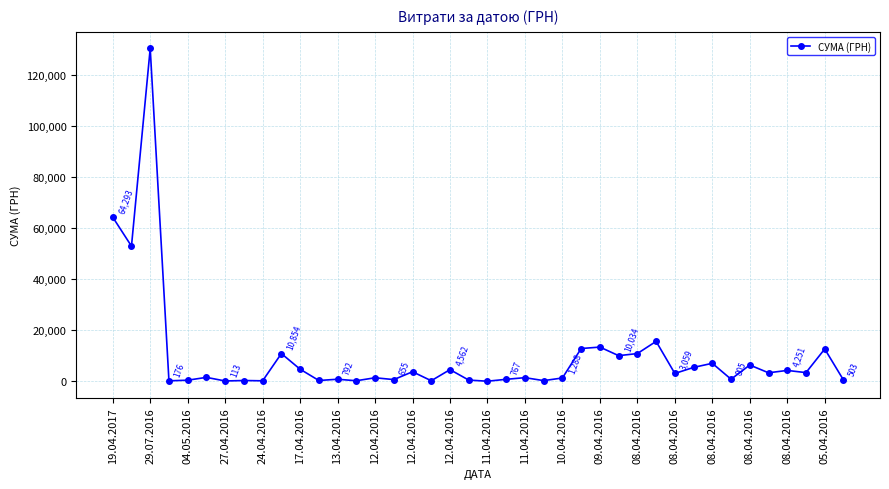

True or false: there are more than 2 points higher than both neighbors.

True